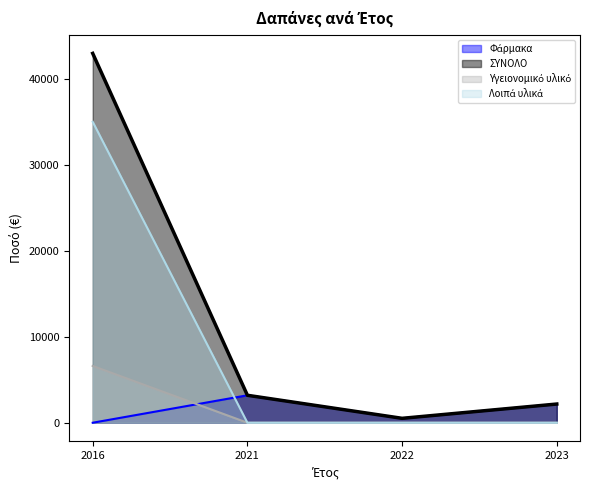

Reading left to right, what are all the values shown in this chart?

Φάρμακα: 2016=0.0	2021=3192.9	2022=513.8	2023=2175.2
ΣΥΝΟΛΟ: 2016=42954.3	2021=3192.9	2022=513.8	2023=2175.2
Υγειονομικό υλικό: 2016=6607.0	2021=0.0	2022=0.0	2023=0.0
Λοιπά υλικά: 2016=35000.0	2021=0.0	2022=0.0	2023=0.0